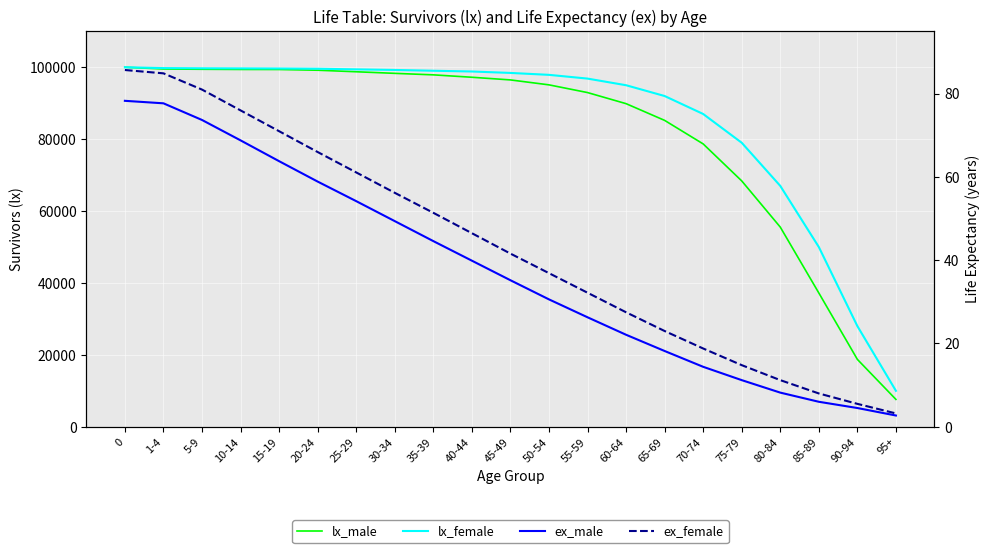

What are all the series names shown in the legend?

lx_male, lx_female, ex_male, ex_female